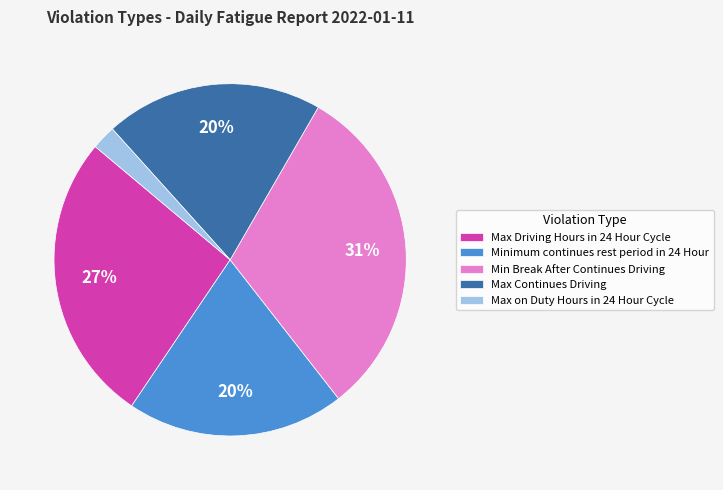

To the nearest percent, what is the difference between the Max on Duty Hours in 24 Hour Cycle and Min Break After Continues Driving slice percentages?

29%